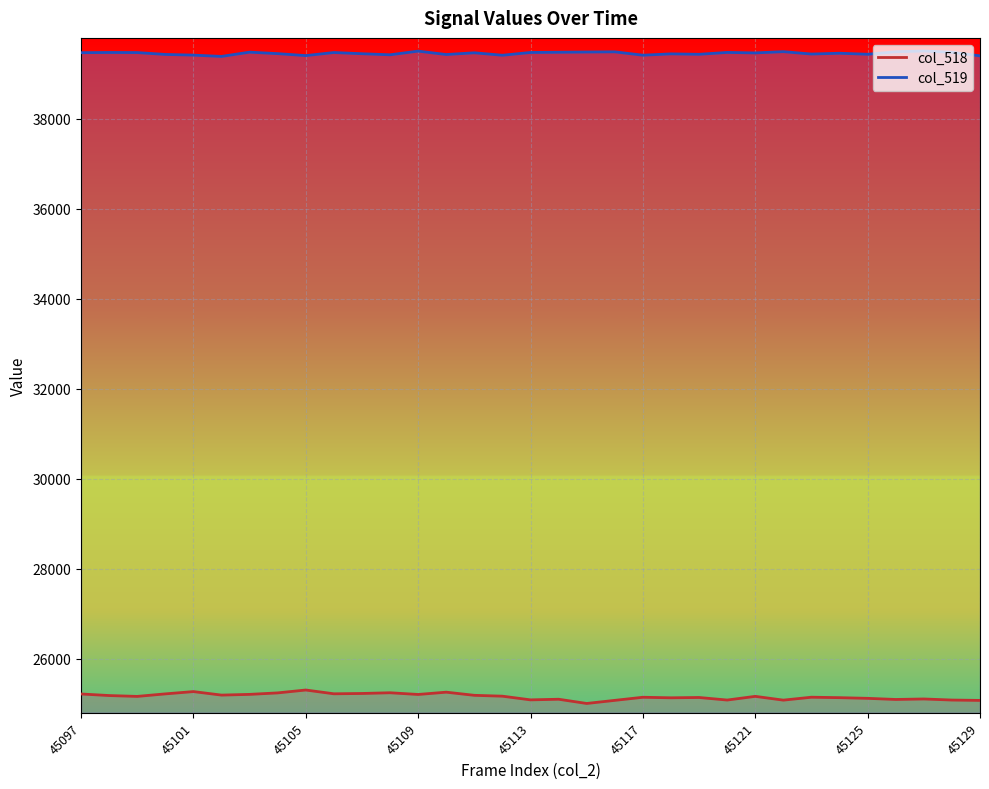

Where is the first local maximum for col_519?

45098